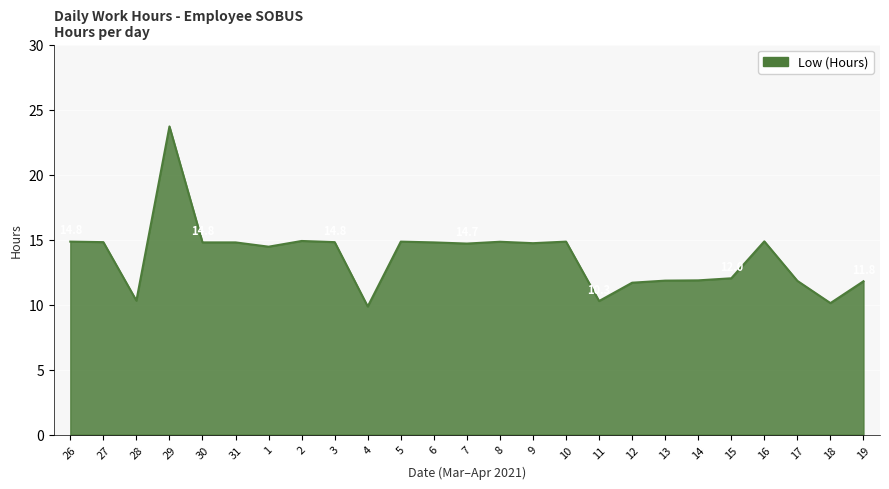

What is the sum of the values at 30 and 9?

29.5